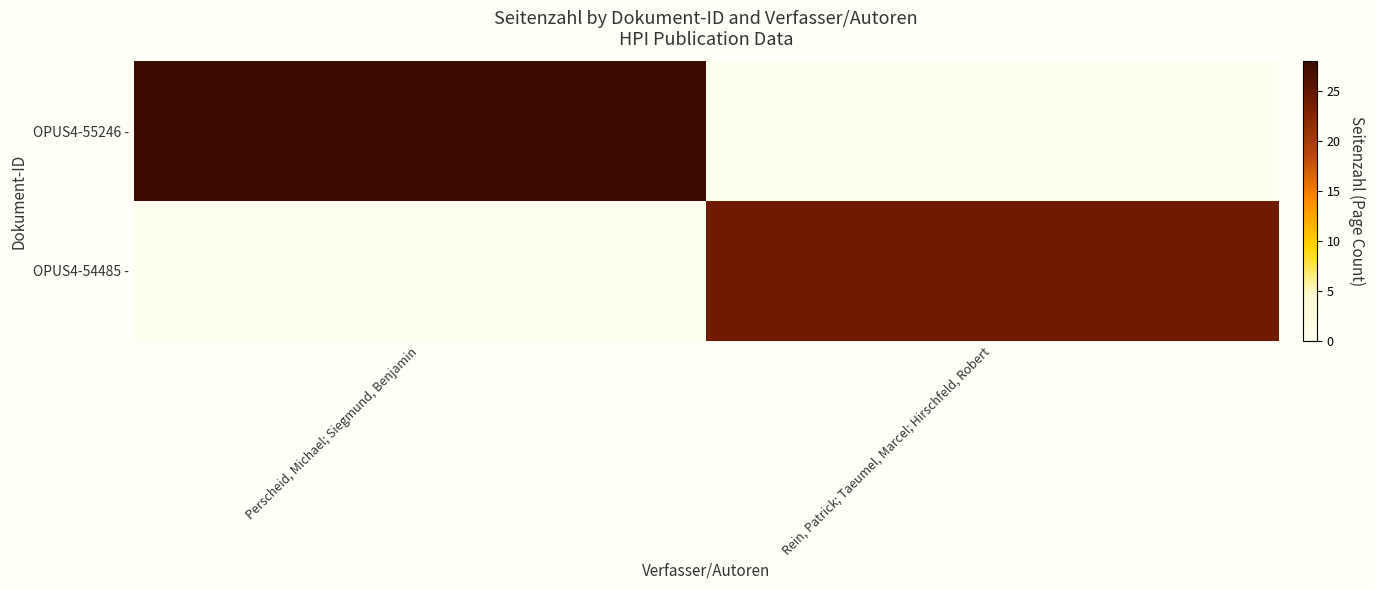

What is the difference between the highest and lowest values at Perscheid, Michael; Siegmund, Benjamin?

28